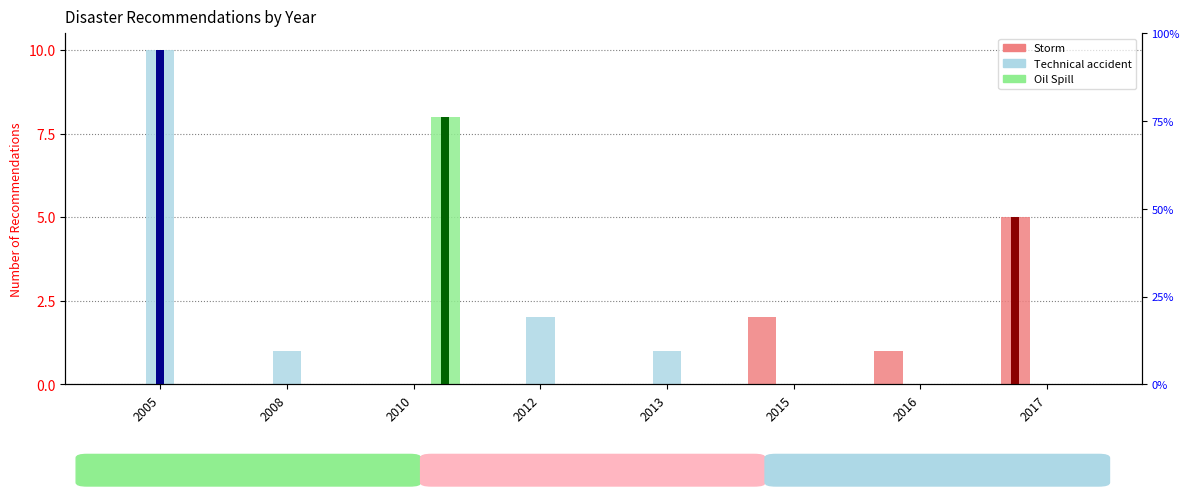

The Storm series shows -3 at 2008. True or false?

False